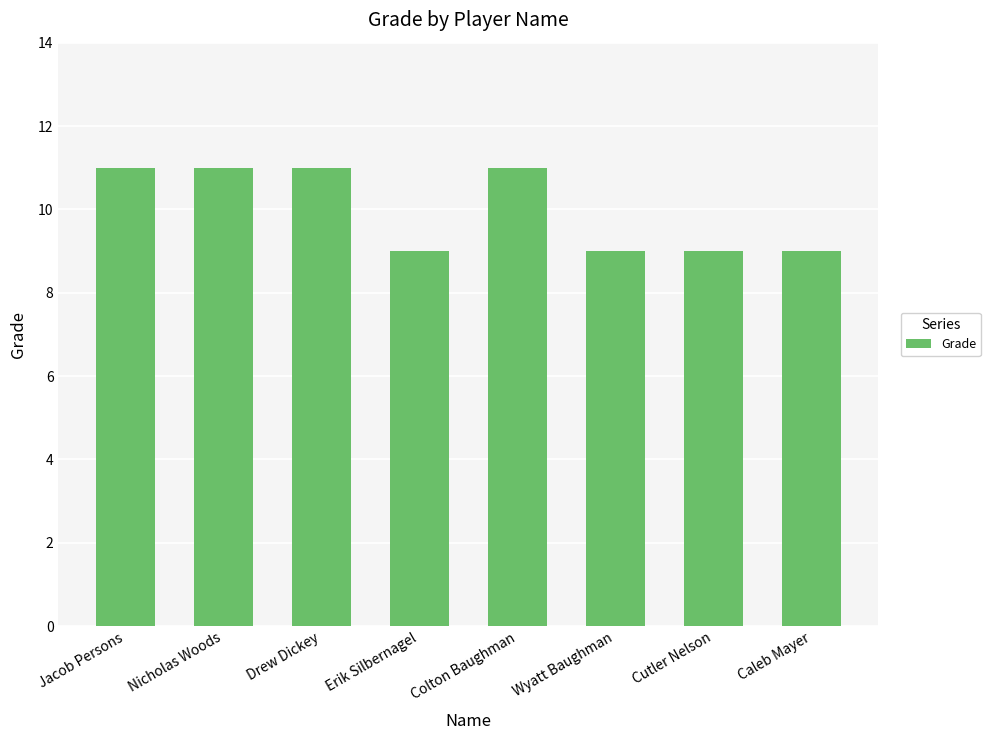

What is the value of the 7th bar from the left?

9